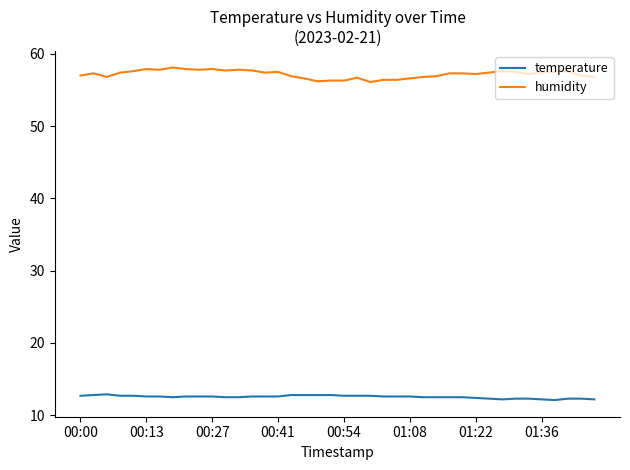

What is the maximum value for humidity?

58.1